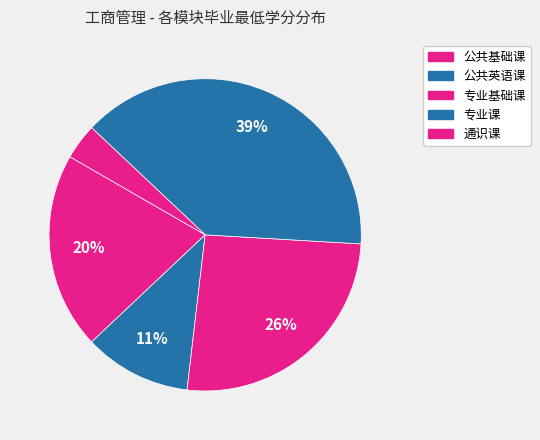

How many segments does this pie chart have?

5